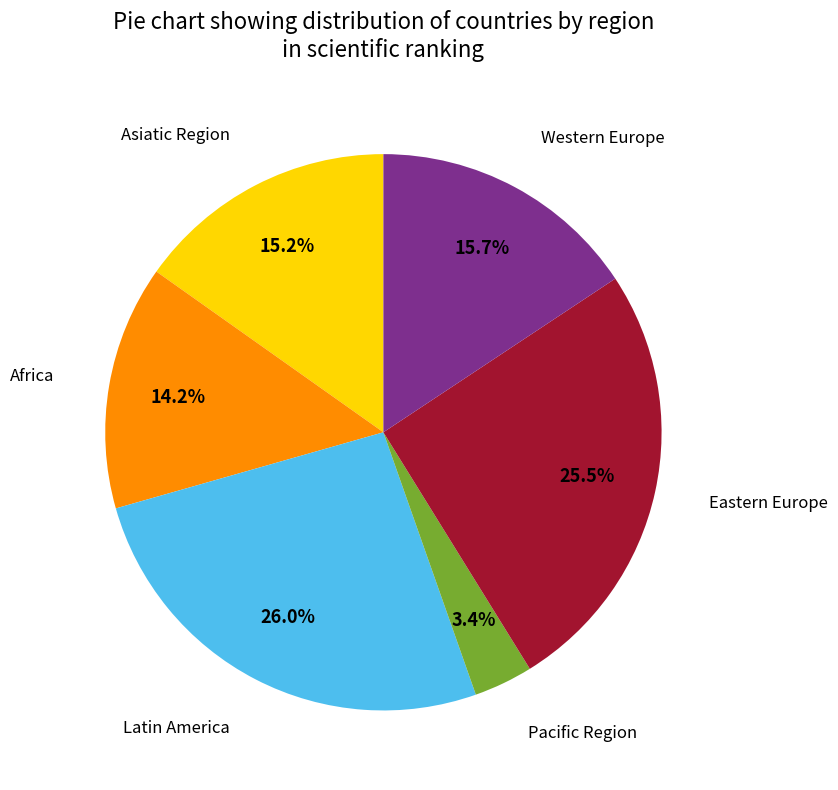

To the nearest percent, what is the difference between the largest and smallest slice percentages?

23%